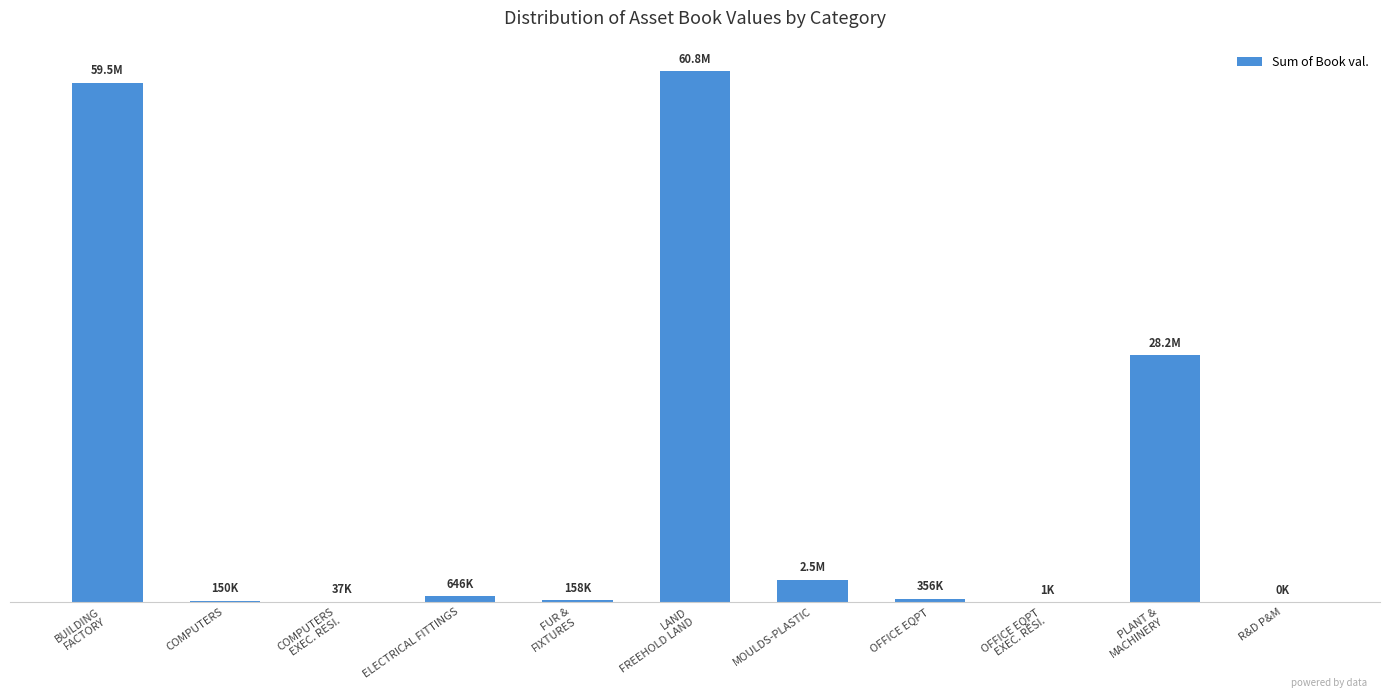

True or false: the data shows 106025933.5 at BUILDING
FACTORY.

False